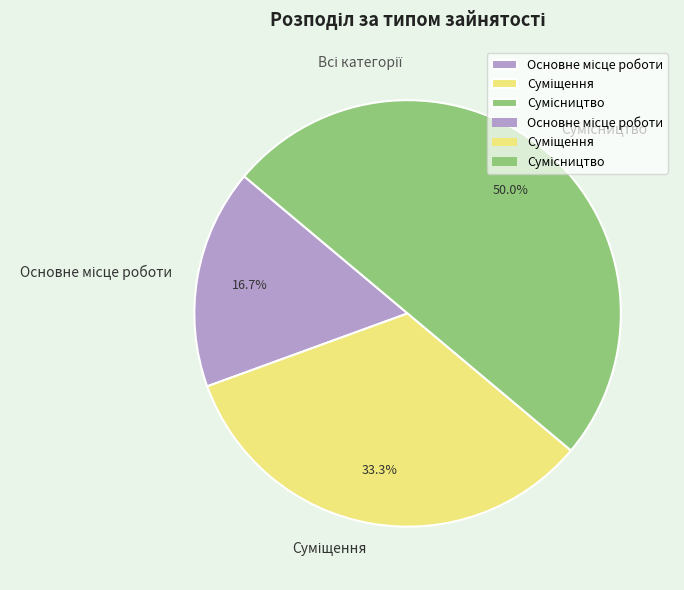

Is Суміщення the majority of the pie?

No